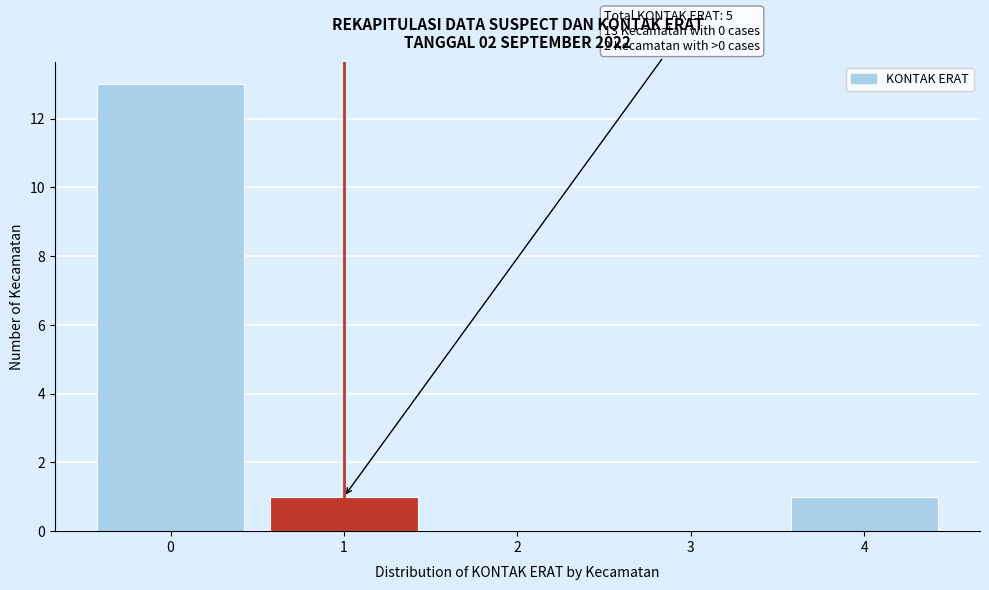

Over which range of the x-axis is the bar tallest?

-0.5 to 0.5